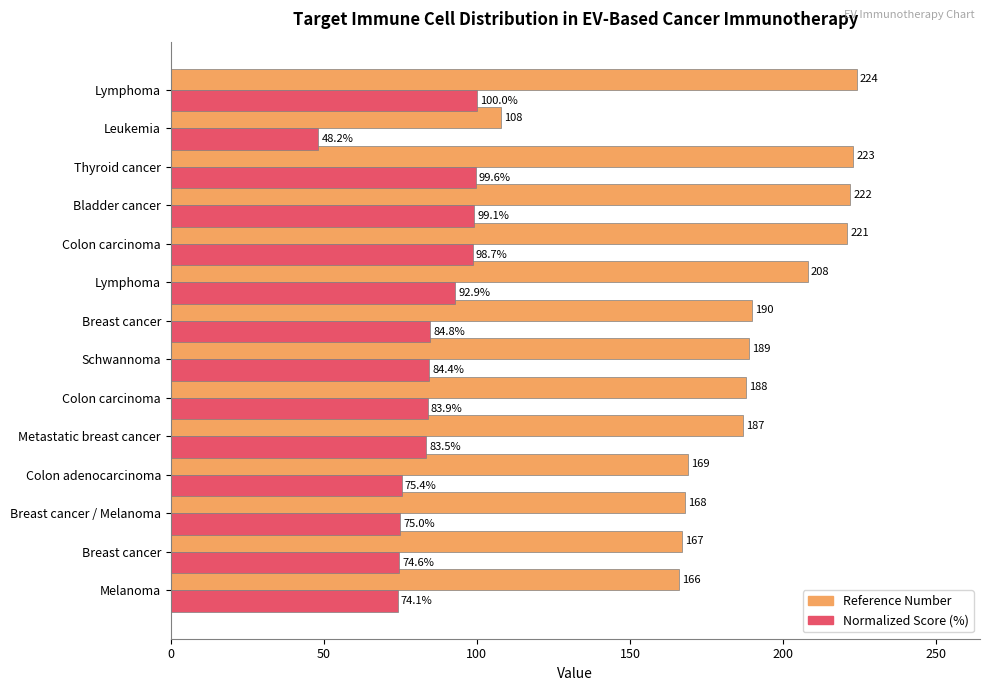

How many values in the Reference Number series are below 189?

7